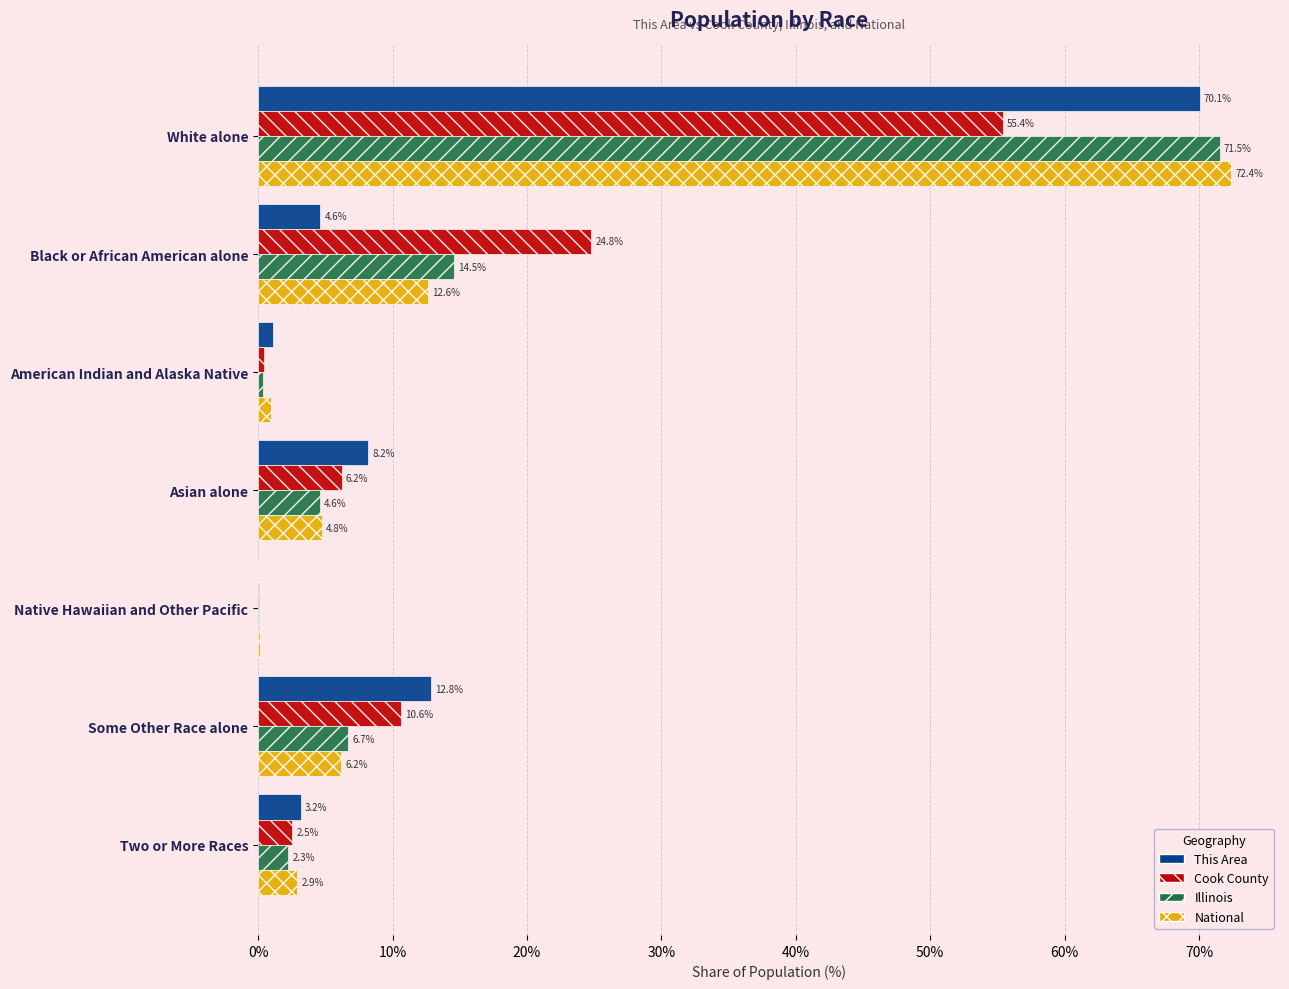

Is the value of National at Black or African American alone greater than the value of Illinois at Two or More Races?

Yes